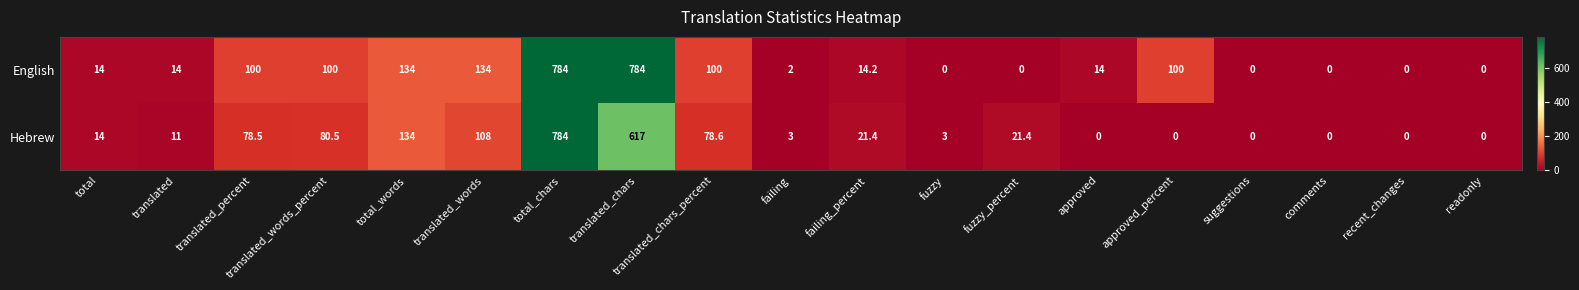

Rank the series at translated_words_percent from lowest to highest value.

Hebrew, English